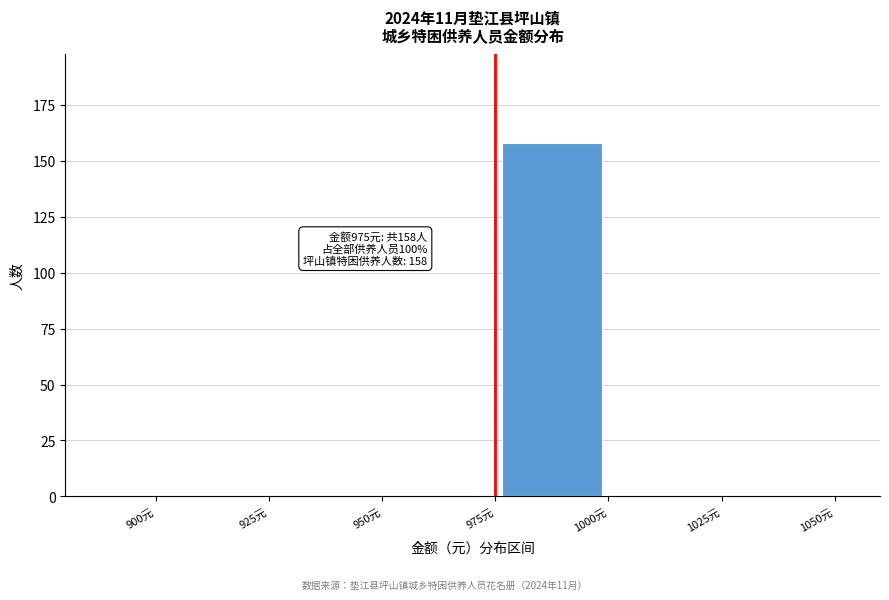

Which range on the x-axis has the tallest bar?

975 to 1000